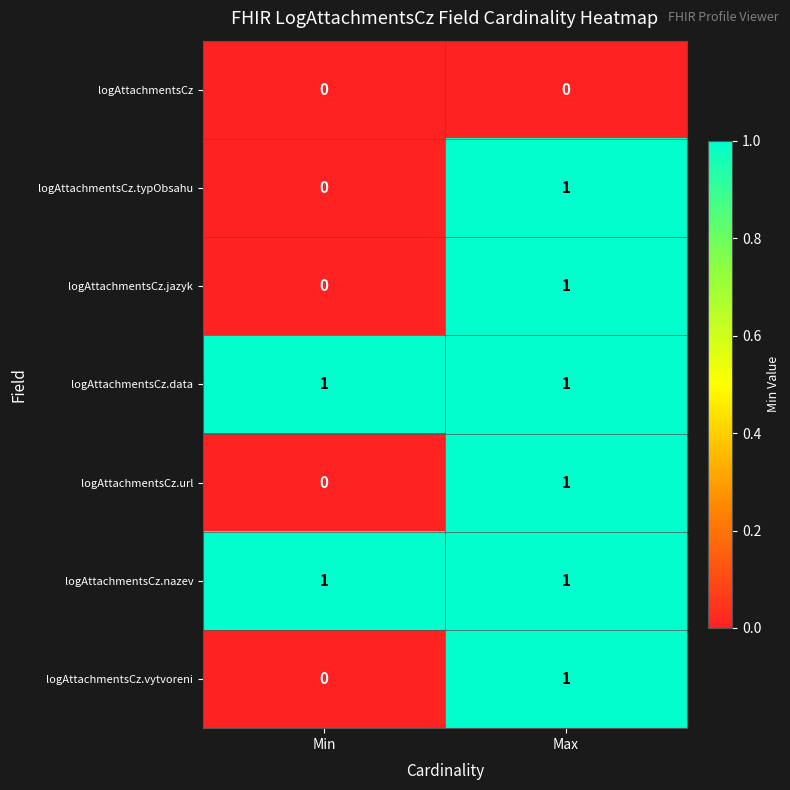

Where is logAttachmentsCz.vytvoreni nearest to the value 0?

Min